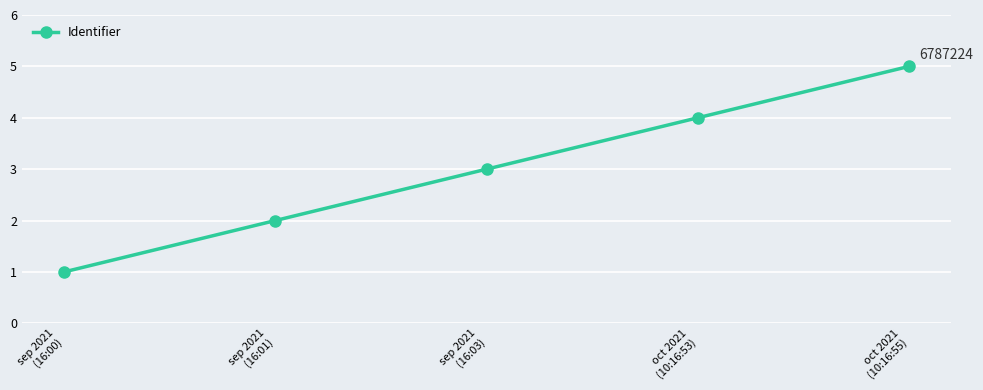

List the labels in order of value, smallest first.

sep 2021
(16:00), sep 2021
(16:01), sep 2021
(16:03), oct 2021
(10:16:53), oct 2021
(10:16:55)